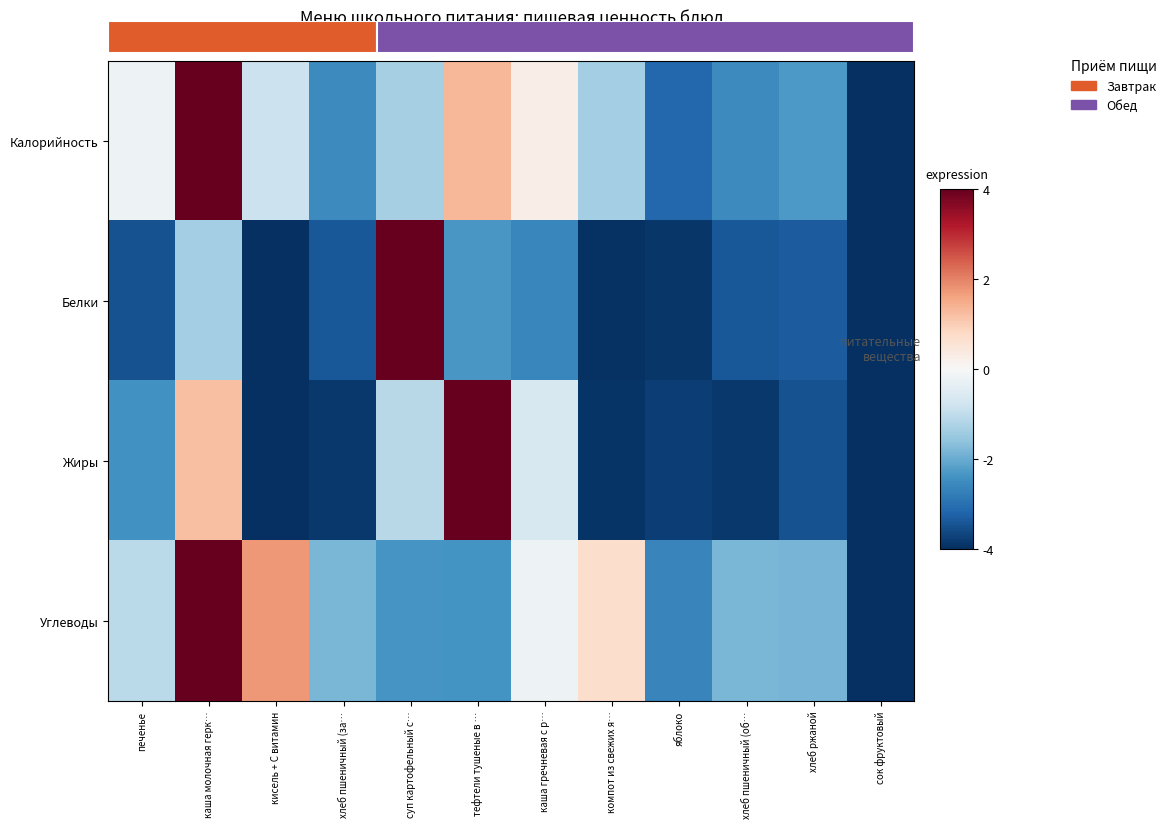

Is the value of Калорийность at сок фруктовый greater than the value of Жиры at каша гречневая с р…?

No